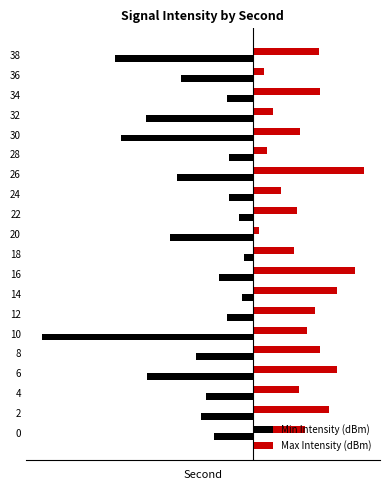

What are all the series names shown in the legend?

Min Intensity (dBm), Max Intensity (dBm)